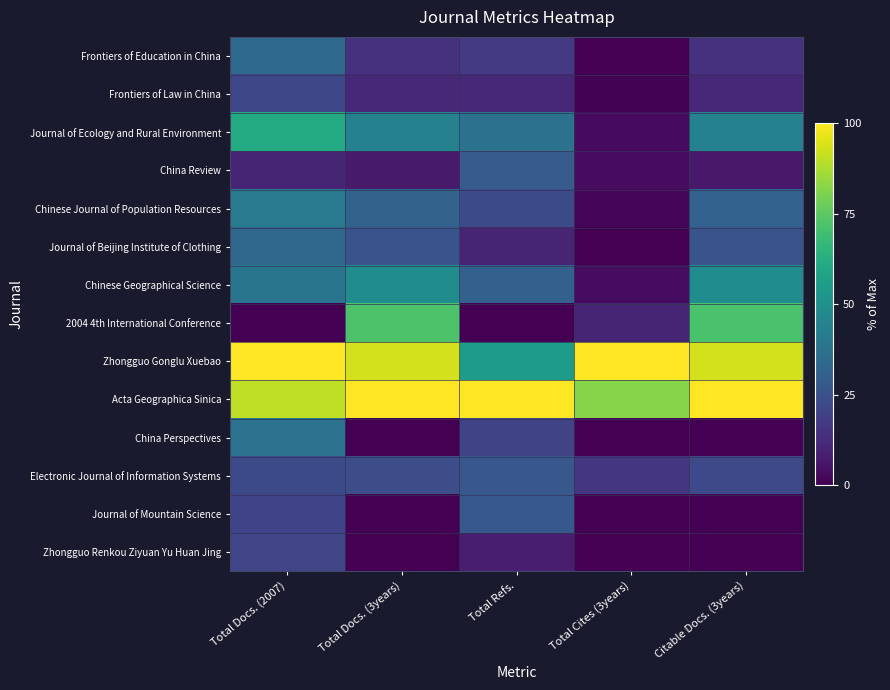

At which category is the sum across all series the highest?

Total Docs. (2007)